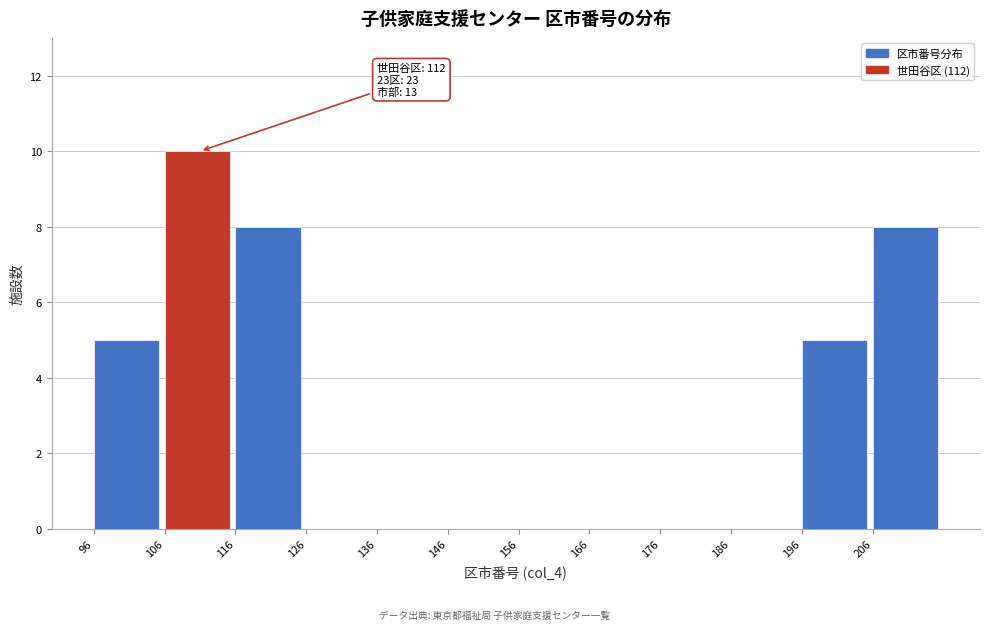

Over which range of the x-axis is the bar tallest?

106 to 116